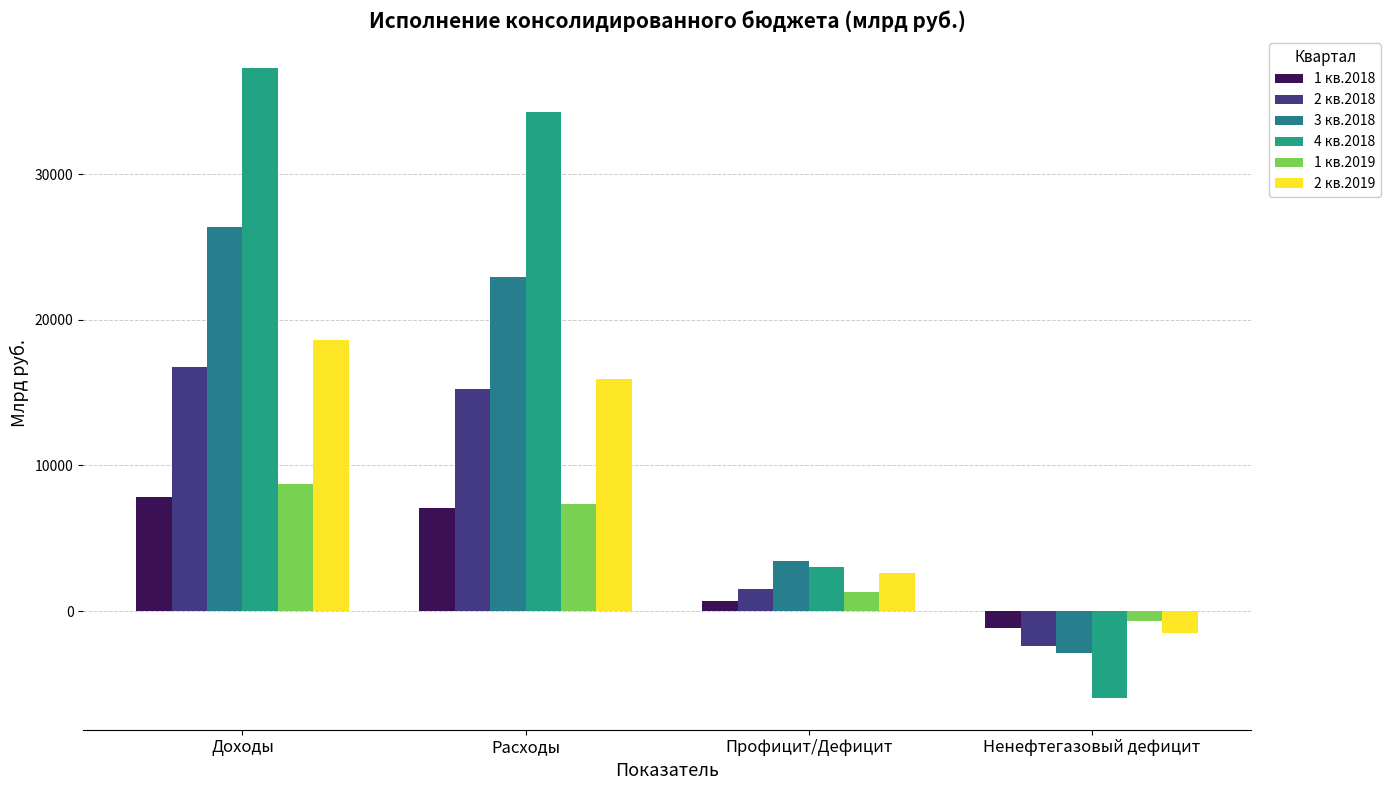

Are the bars grouped side by side (vs. stacked)?

Yes